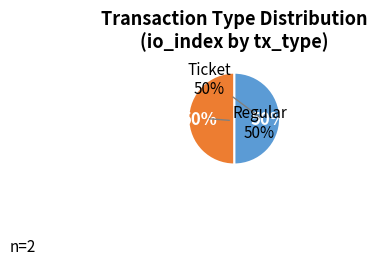

The Ticket slice represents 14% of the pie. True or false?

False